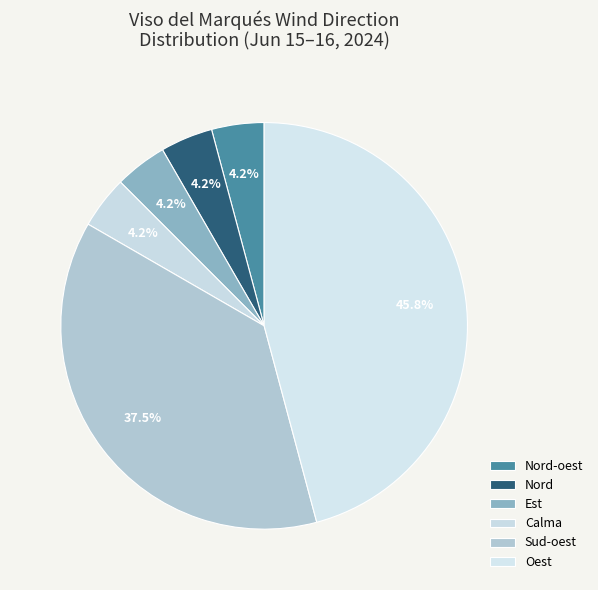

How many slices are in this pie chart?

6